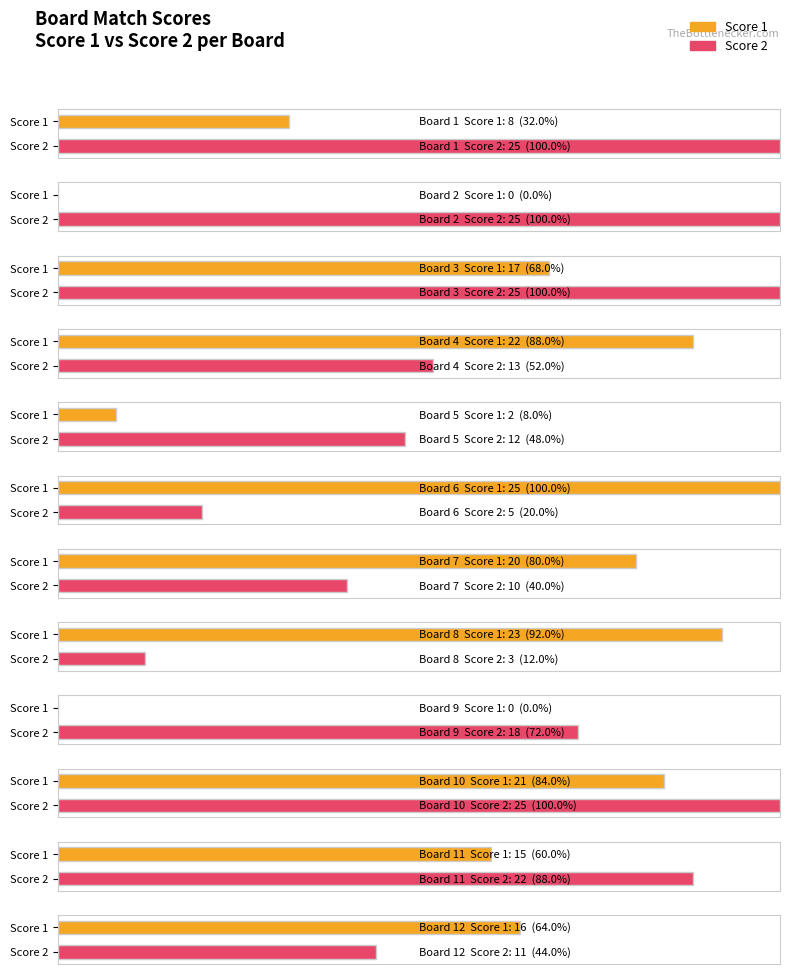

What is the value of the Score 1 bar at the 11th from the left?

15